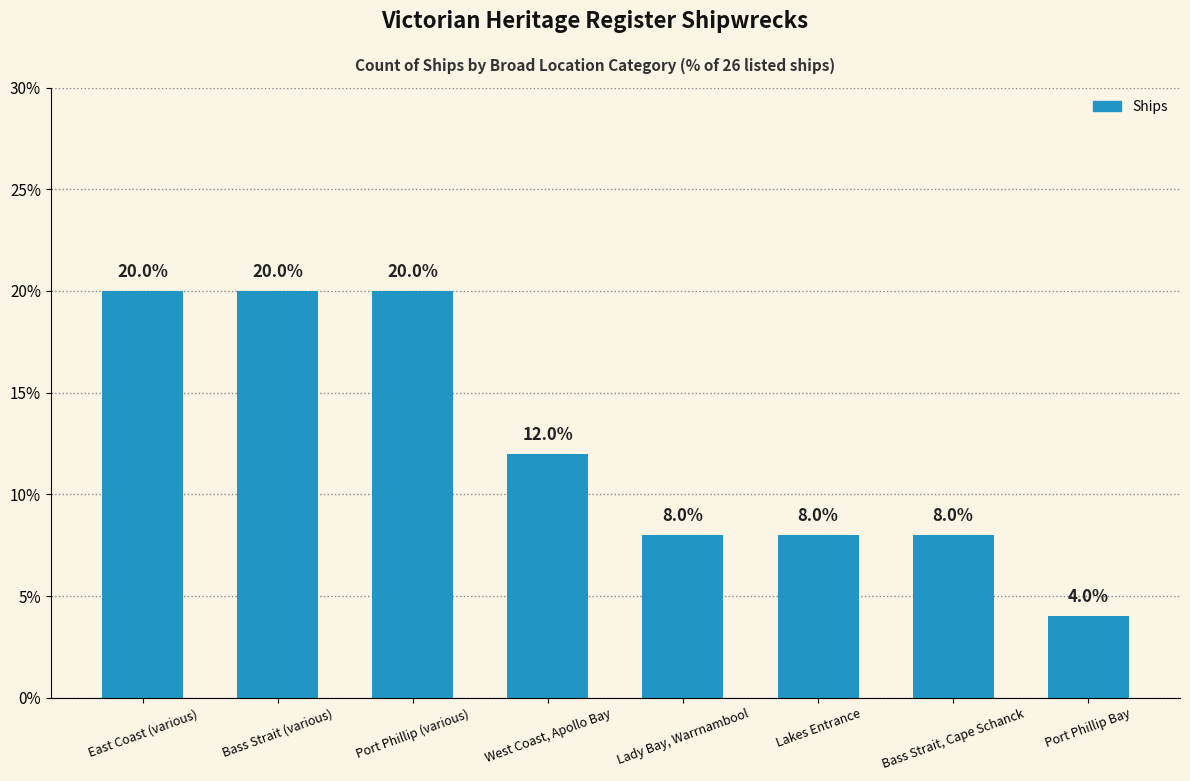

Reading left to right, what are all the values shown in this chart?

20	20	20	12	8	8	8	4